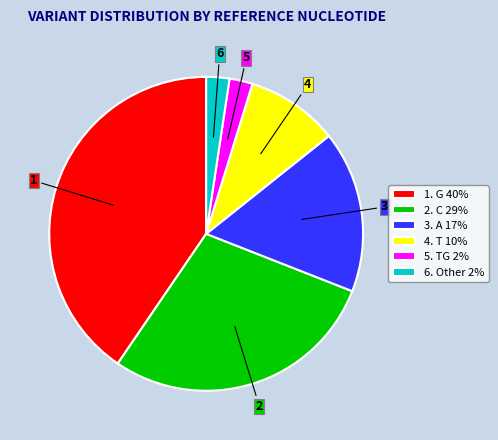

Is the sum of 4. T 10% and 5. TG 2% greater than half?

No